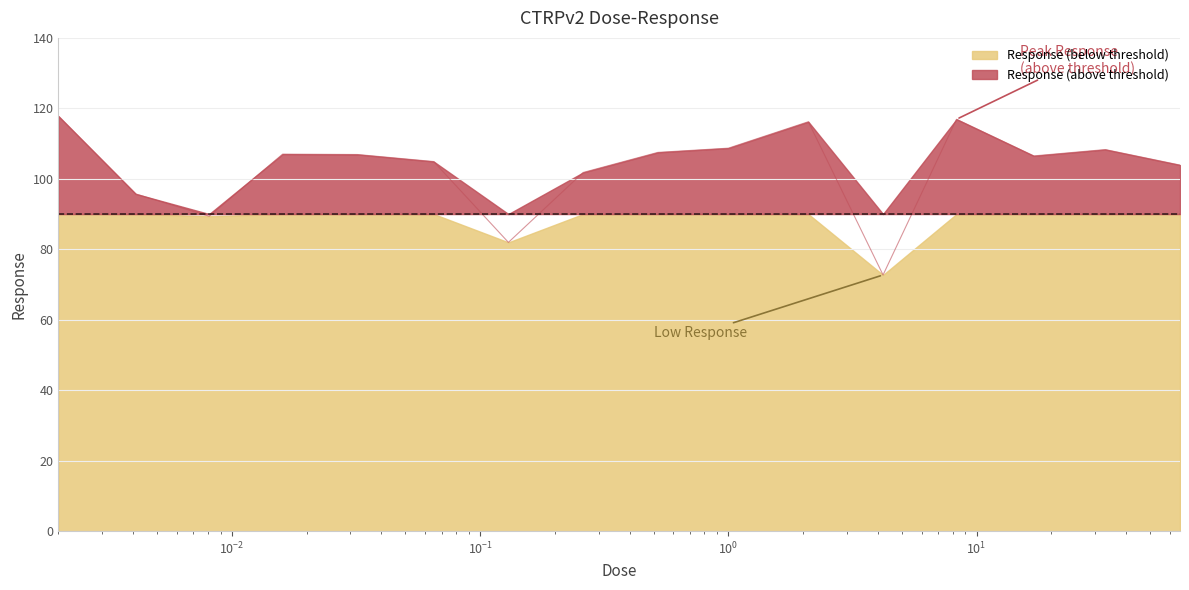

The chart shows a value of 145.2 at 33.0. True or false?

False